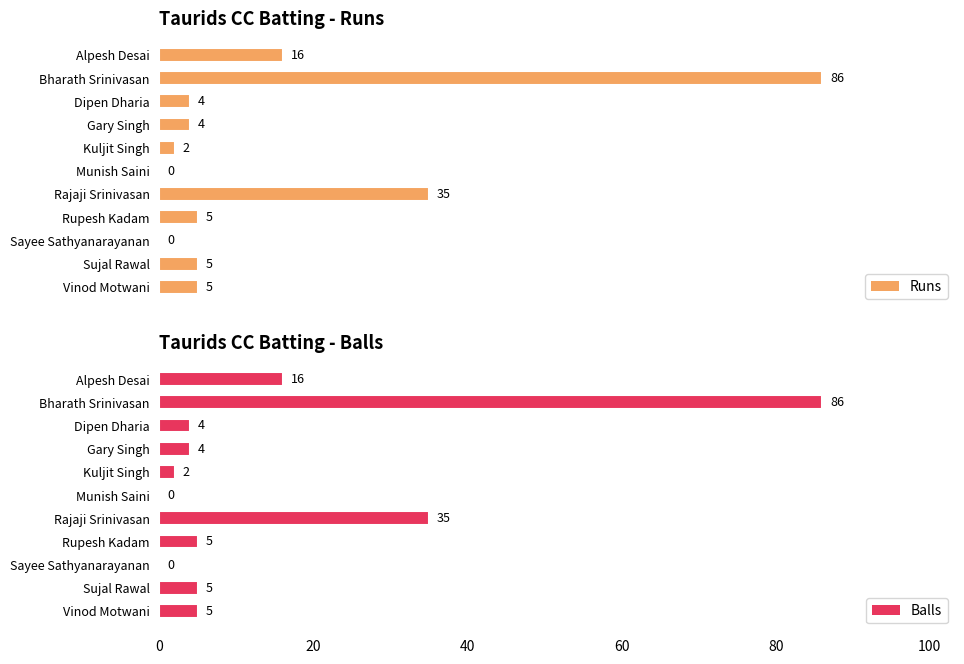

At how many categories does at least one series exceed 57?

1